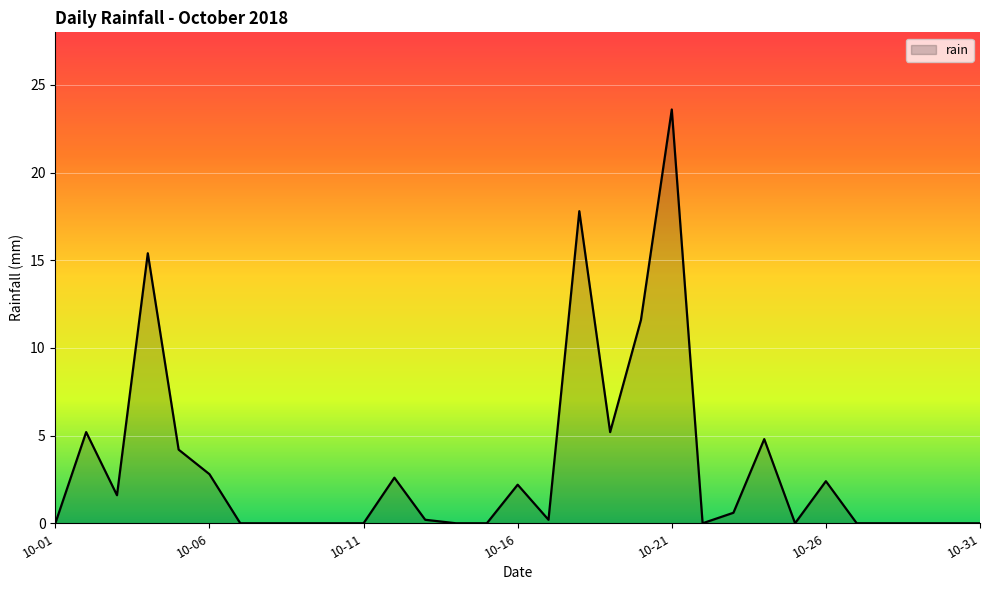

Reading right to left, list all the values displayed in this chart.

0.0	0.0	0.0	0.0	0.0	2.4	0.0	4.8	0.6	0.0	23.6	11.6	5.2	17.8	0.2	2.2	0.0	0.0	0.2	2.6	0.0	0.0	0.0	0.0	0.0	2.8	4.2	15.4	1.6	5.2	0.0